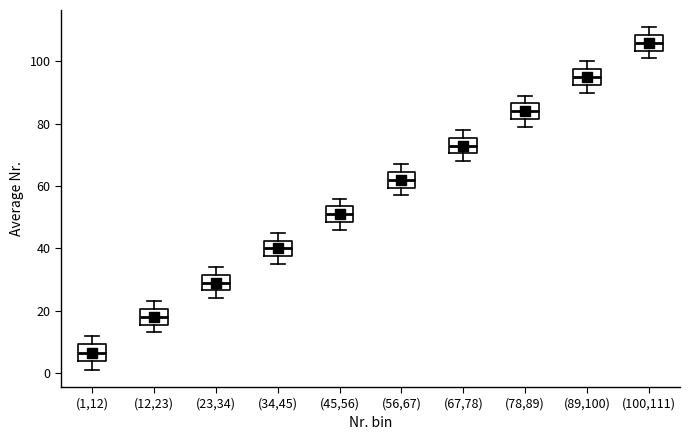

Reading left to right, transcribe this box plot: for each box, give where its median line is, the range the box spans, and where its two whiskers end, as read against the y-axis. The values are not printed on the chart, so give them approximately, as read against the axis.

(1,12): median 6, box 4 to 10, whiskers 2 to 12
(12,23): median 18, box 16 to 20, whiskers 14 to 24
(23,34): median 30, box 26 to 32, whiskers 24 to 34
(34,45): median 40, box 38 to 42, whiskers 36 to 46
(45,56): median 52, box 48 to 54, whiskers 46 to 56
(56,67): median 62, box 60 to 64, whiskers 58 to 68
(67,78): median 74, box 70 to 76, whiskers 68 to 78
(78,89): median 84, box 82 to 86, whiskers 80 to 90
(89,100): median 96, box 92 to 98, whiskers 90 to 100
(100,111): median 106, box 104 to 108, whiskers 102 to 112